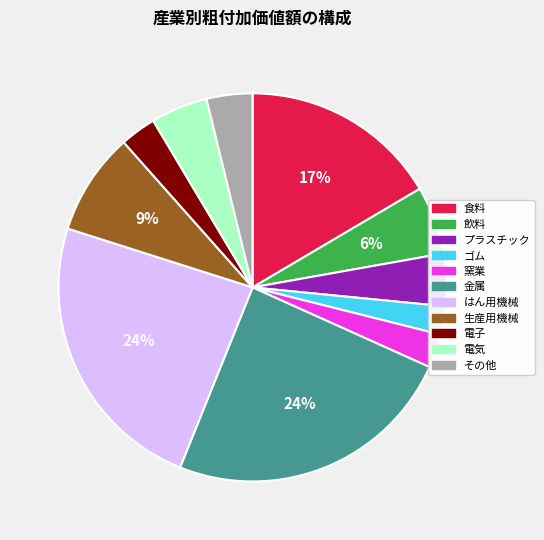

To the nearest percent, what is the average slice percentage?

9%